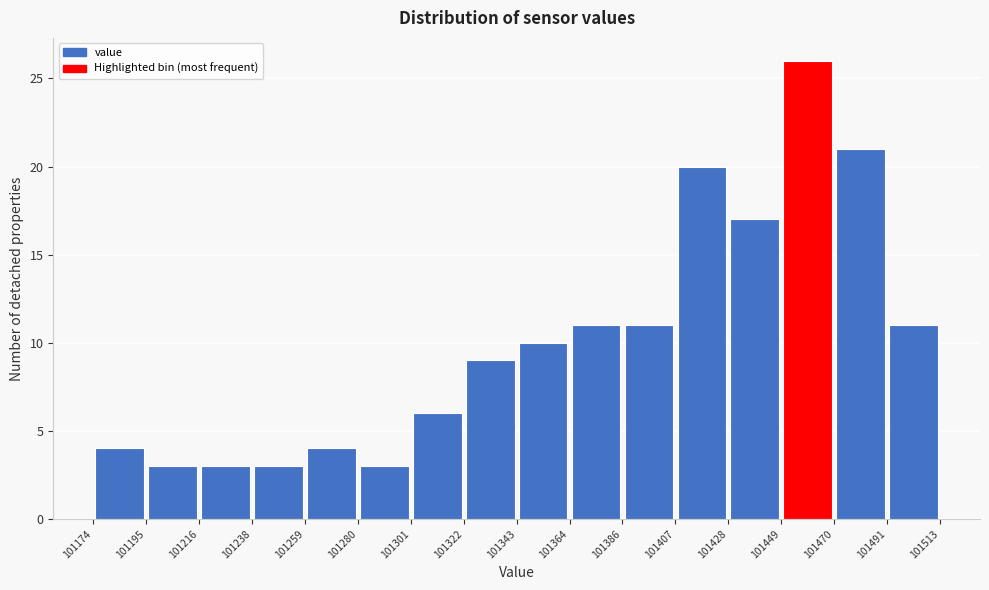

Reading left to right, transcribe this chart: for each bar, give the range it covers on the x-axis and its height. The values are not printed on the chart, so give them approximately, as read against the axis.

101174 to 101195: 4
101195 to 101216: 3
101216 to 101238: 3
101238 to 101259: 3
101259 to 101280: 4
101280 to 101301: 3
101301 to 101322: 6
101322 to 101343: 9
101343 to 101364: 10
101364 to 101386: 11
101386 to 101407: 11
101407 to 101428: 20
101428 to 101449: 17
101449 to 101470: 26
101470 to 101491: 21
101491 to 101513: 11